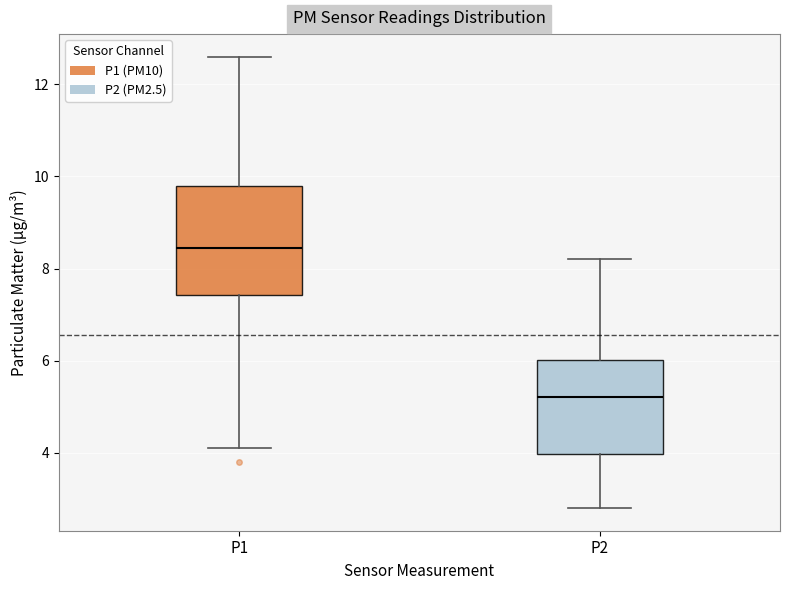

Reading left to right, read every box against the y-axis: the position of its median line, the range the box covers, and the ends of its whiskers. The values are not printed on the chart, so give them approximately, as read against the axis.

P1: median 8.4, box 7.4 to 9.8, whiskers 4.2 to 12.6
P2: median 5.2, box 4.0 to 6.0, whiskers 2.8 to 8.2